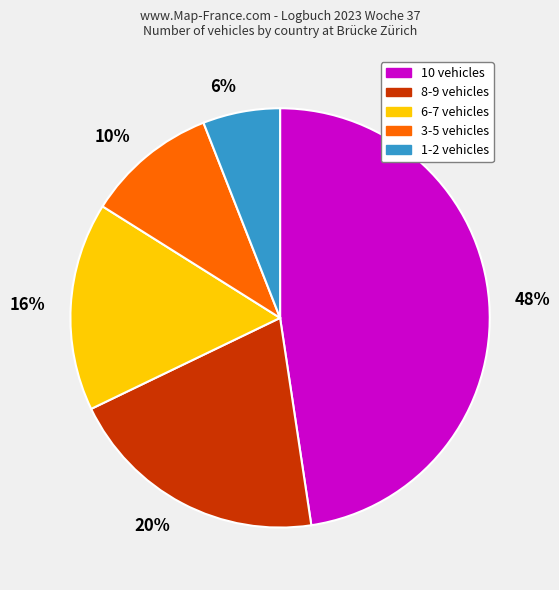

Approximately how many times larger is the value at 16% compared to 10%?

1.6